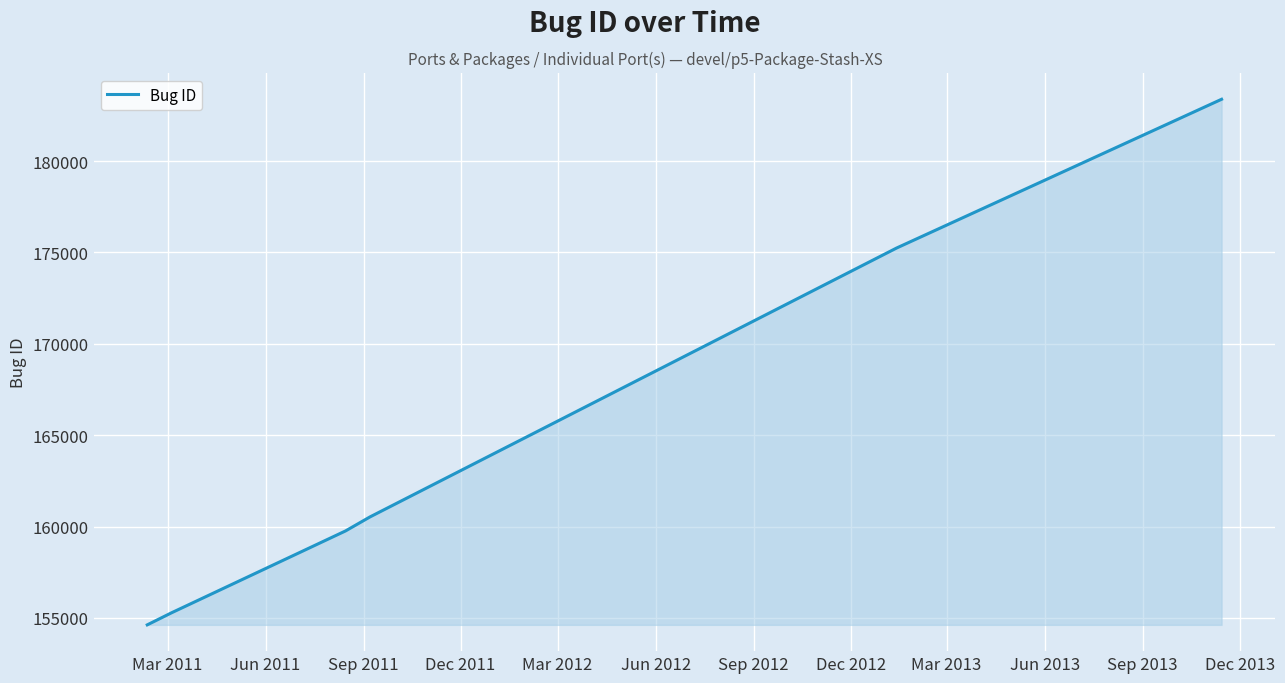

How many distinct data groups are displayed?

1